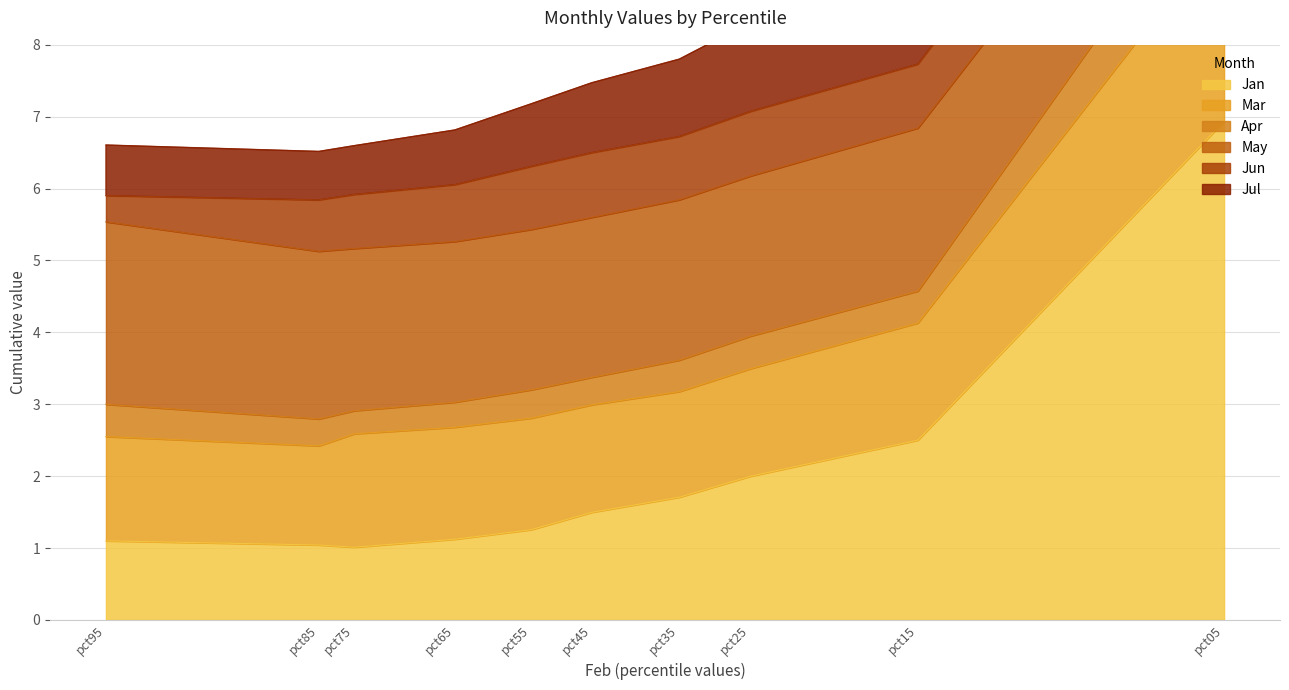

At how many categories does at least one series exceed 11?

1